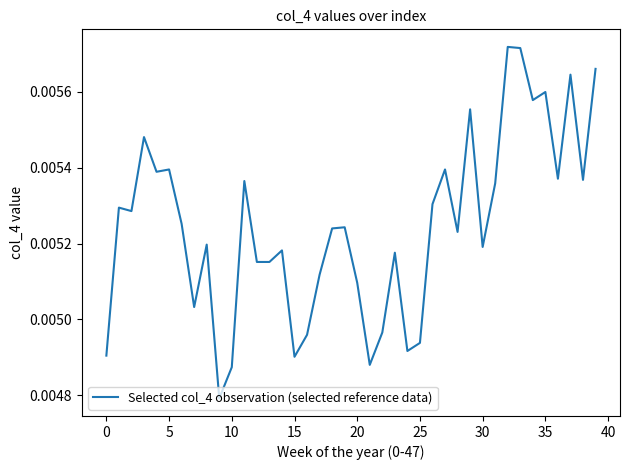

Which label corresponds to the largest value in the chart?

32